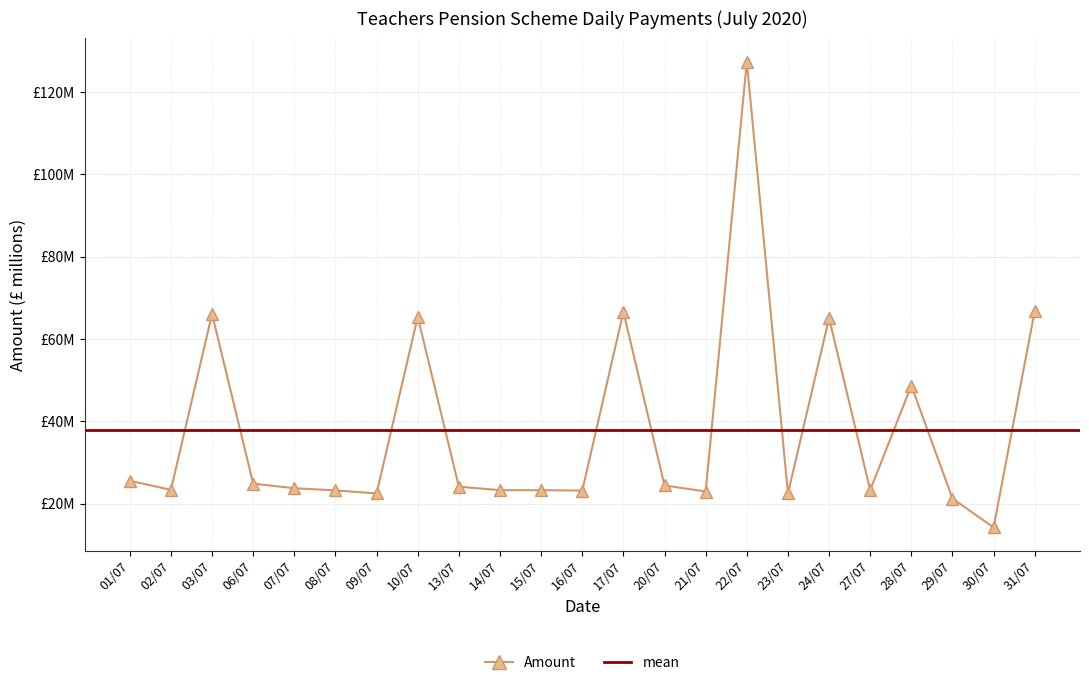

What position from the right is 23/07?

7